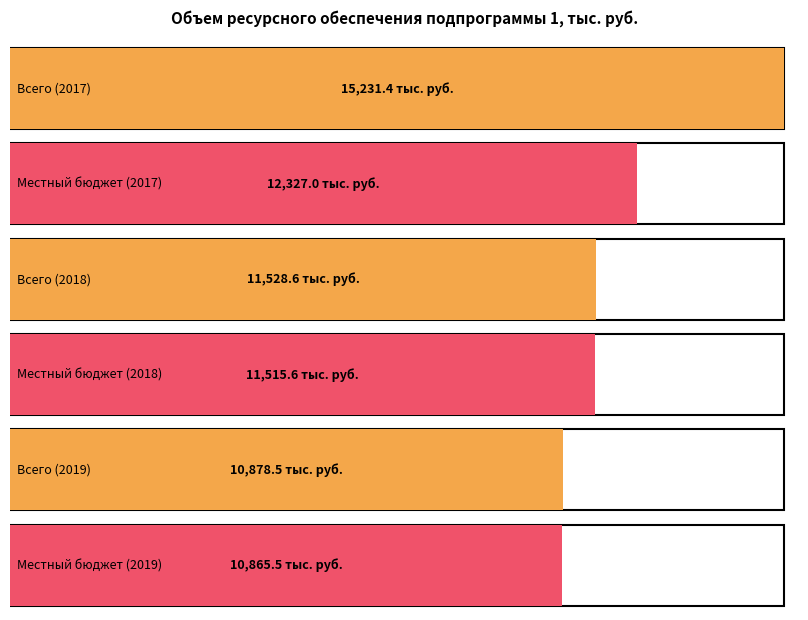

How many data points does each series have?

3